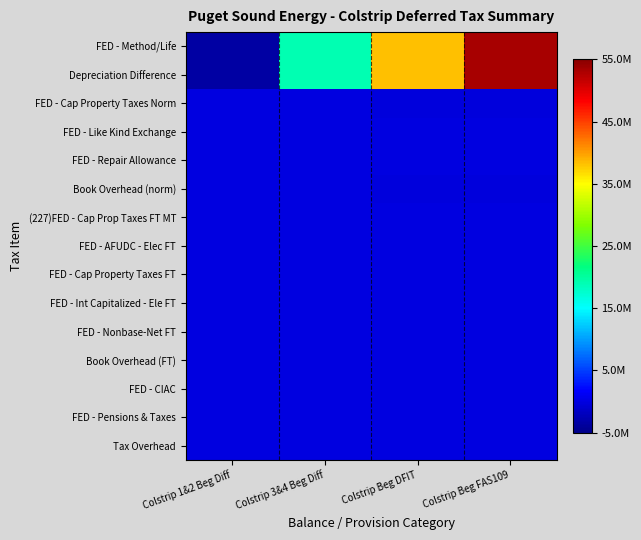

Between Colstrip Beg DFIT and Colstrip Beg FAS109, which is larger?

Colstrip Beg FAS109